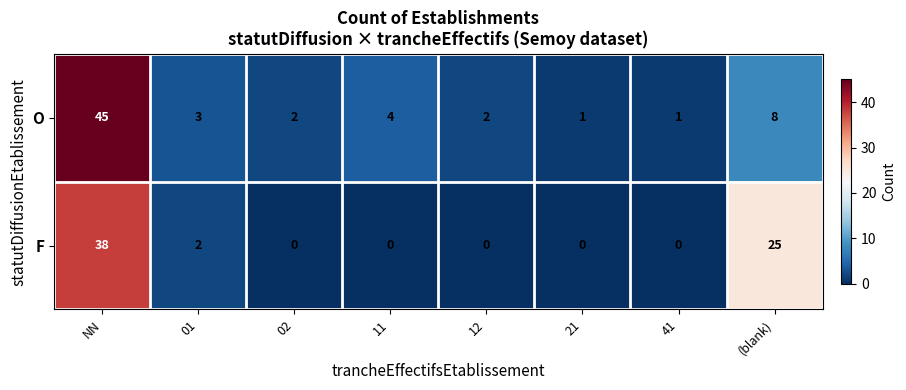

What is the sum of all F values?

65